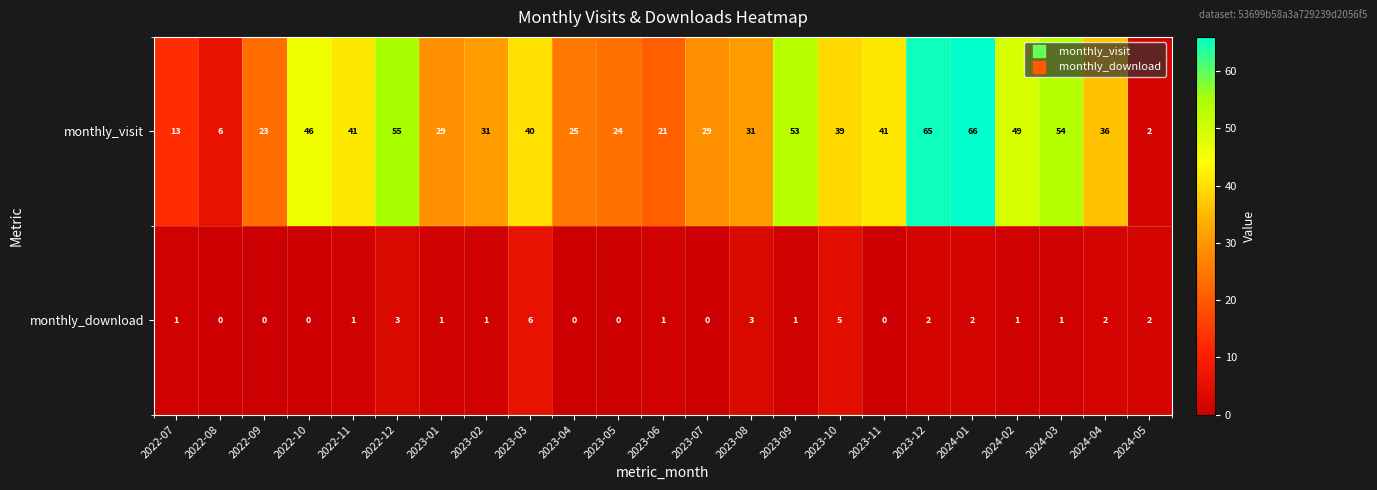

Is it true that monthly_download equals 0 at 2023-07?

True